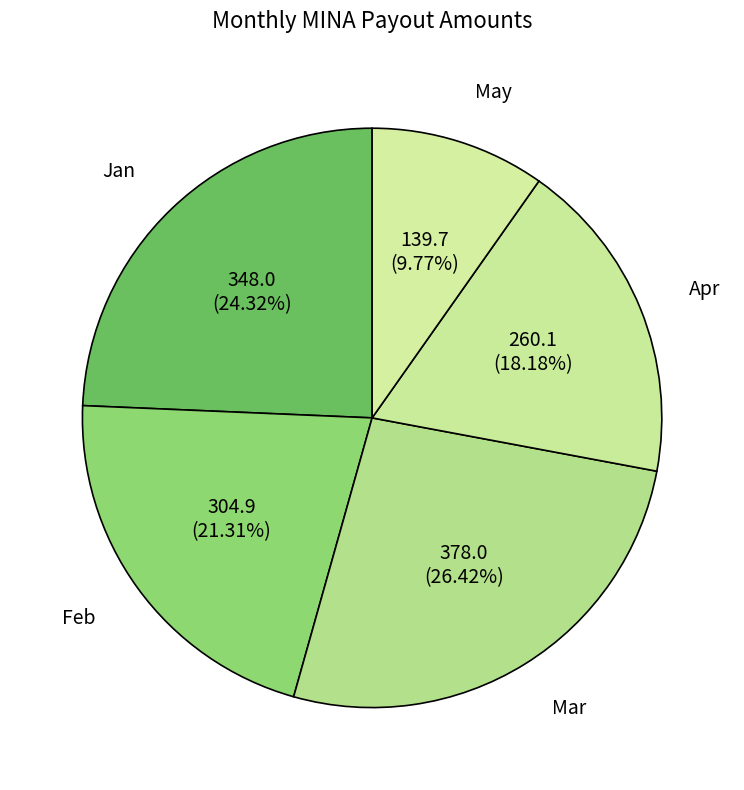

Do Feb and Apr together represent more than half of the pie?

No